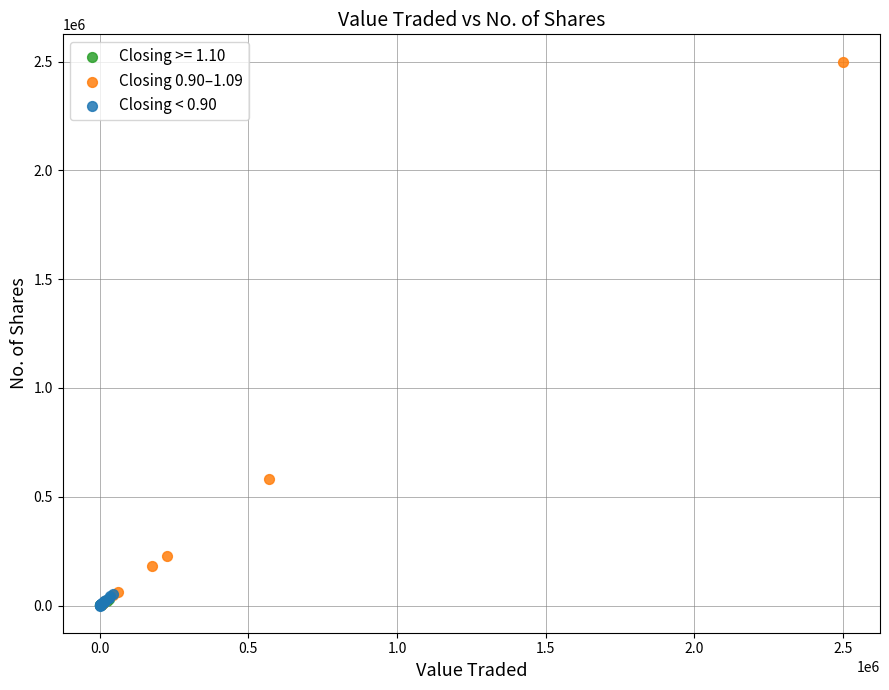

Which series contains the highest Y value?

Closing 0.90–1.09